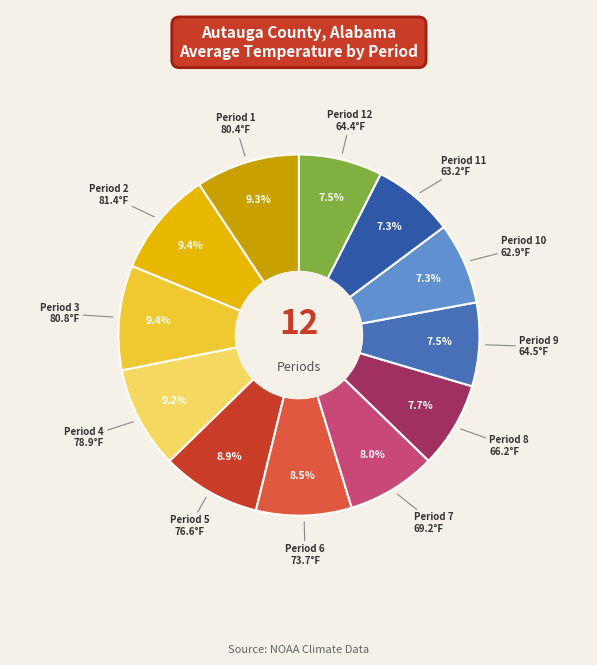

To the nearest percent, what is the average slice percentage?

8%